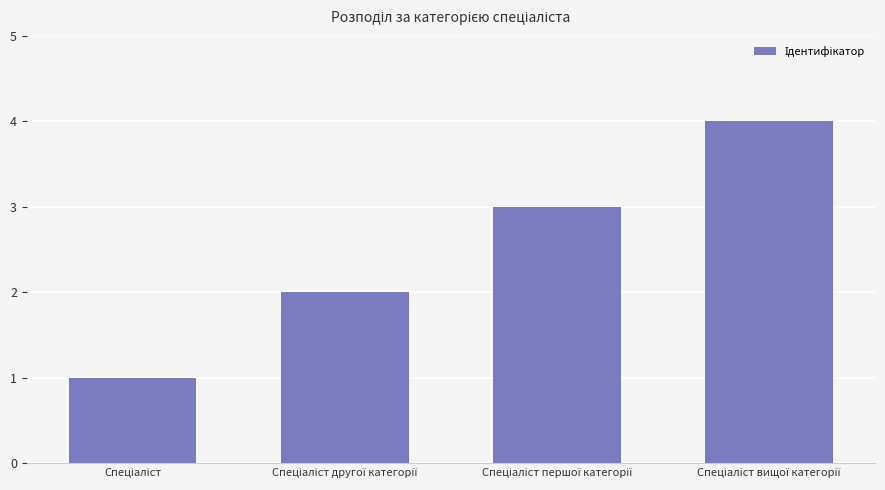

Reading left to right, extract all data points from this chart.

1	2	3	4